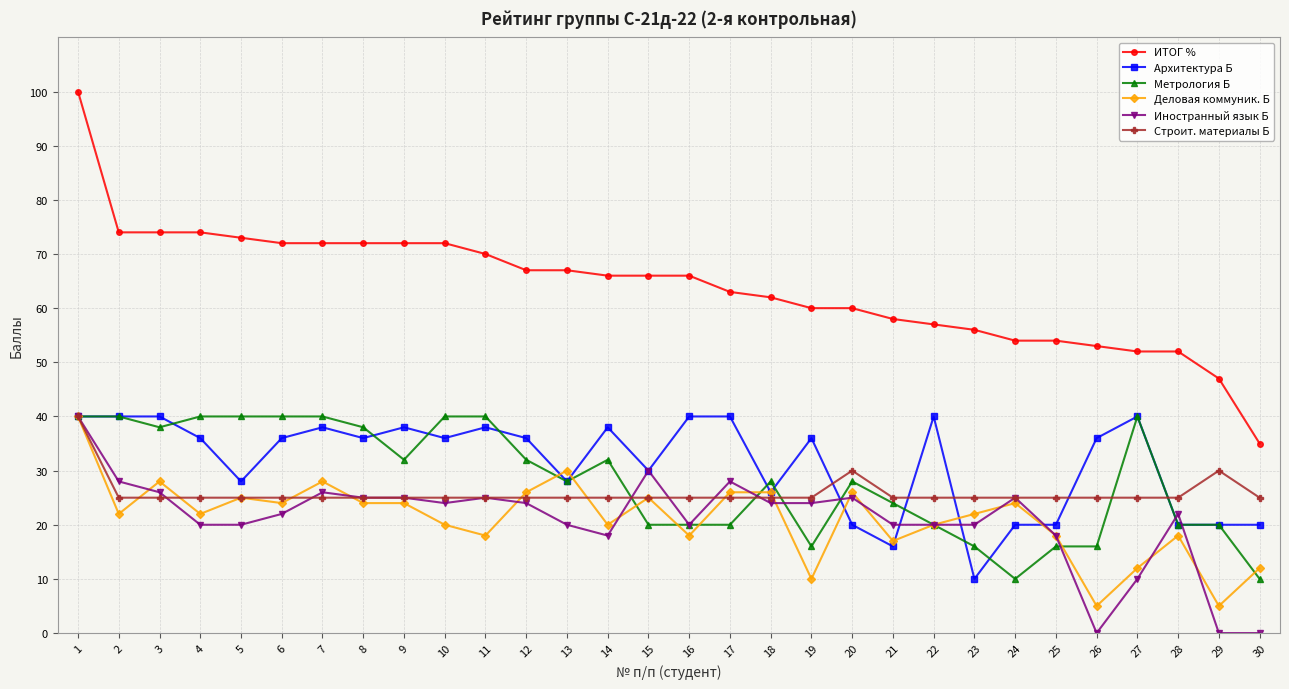

What is the value of the Строит. материалы Б point at the 12th from the left?

25